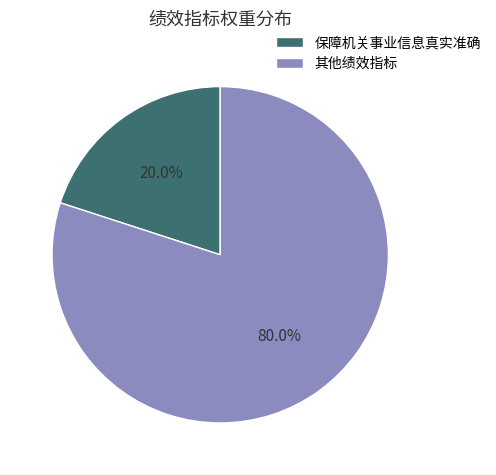

Which category accounts for the majority?

其他绩效指标